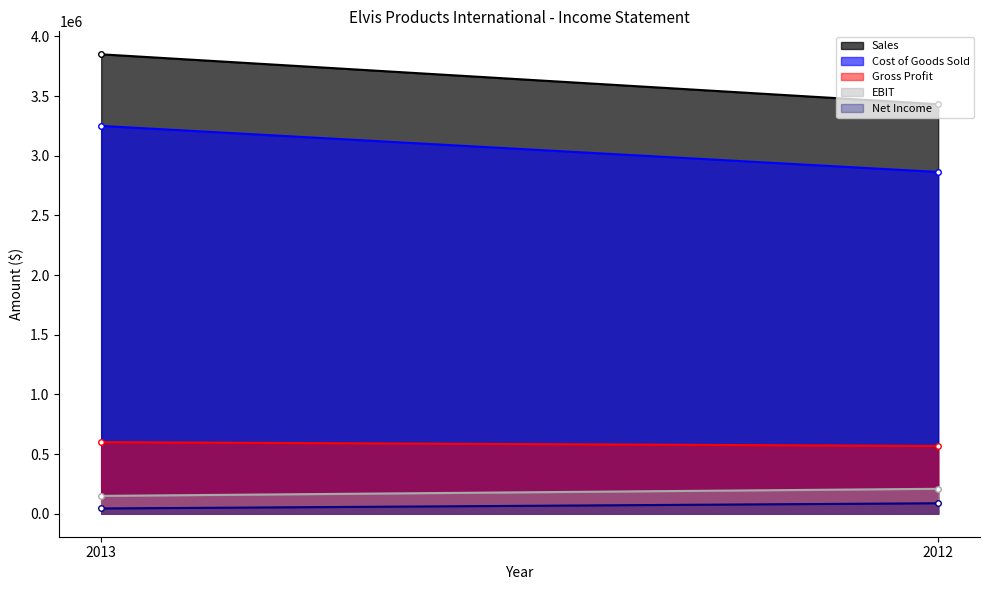

What value does the Net Income series have at 2012?

87960